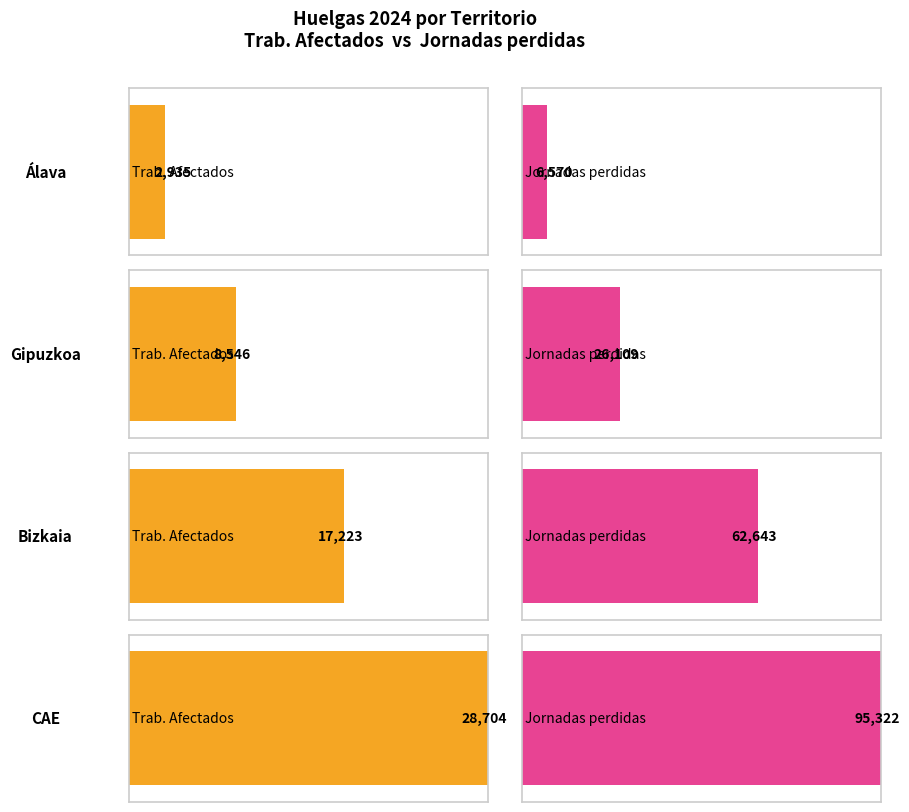

True or false: Trab. Afectados has a value of 48346 at CAE.

False